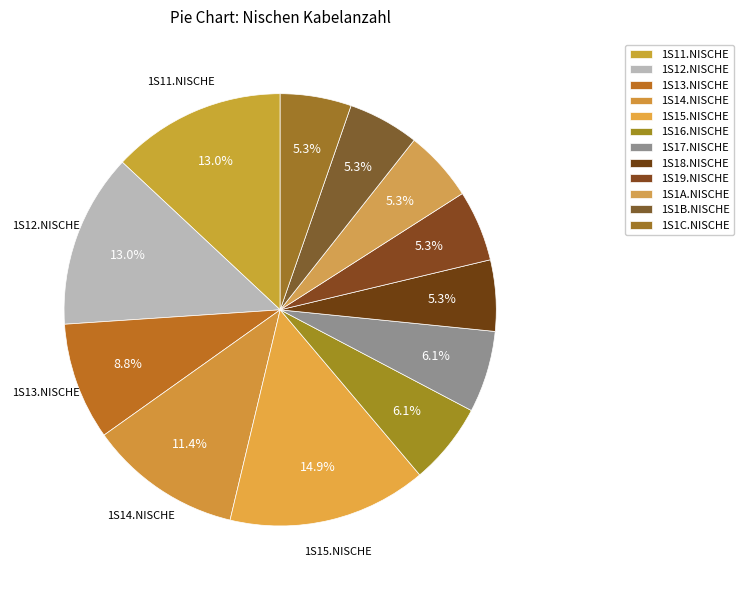

How much of the chart is everything except 1S13.NISCHE?

91.2%